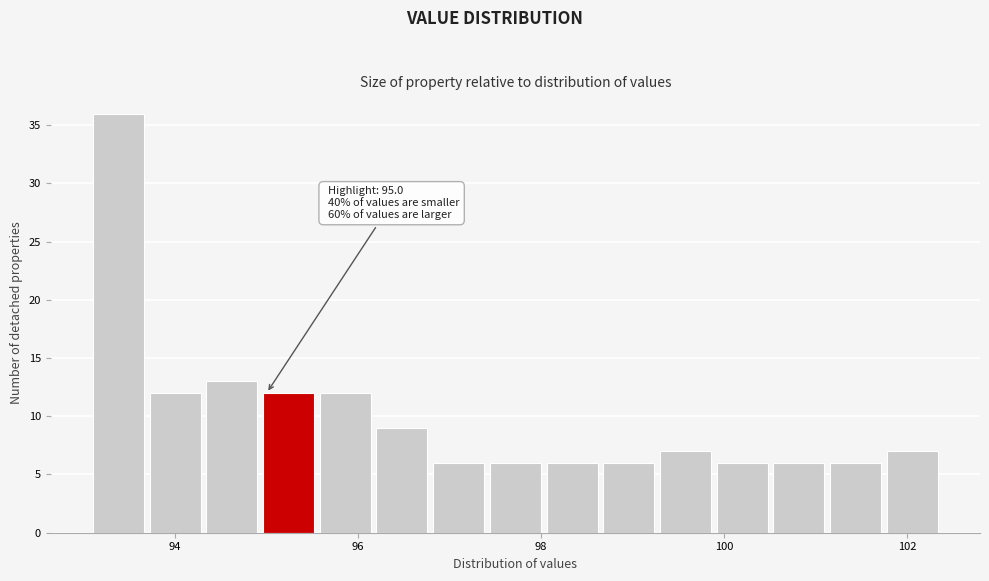

Read against the x-axis, roughly where is the centre of the tallest bar?

93.4